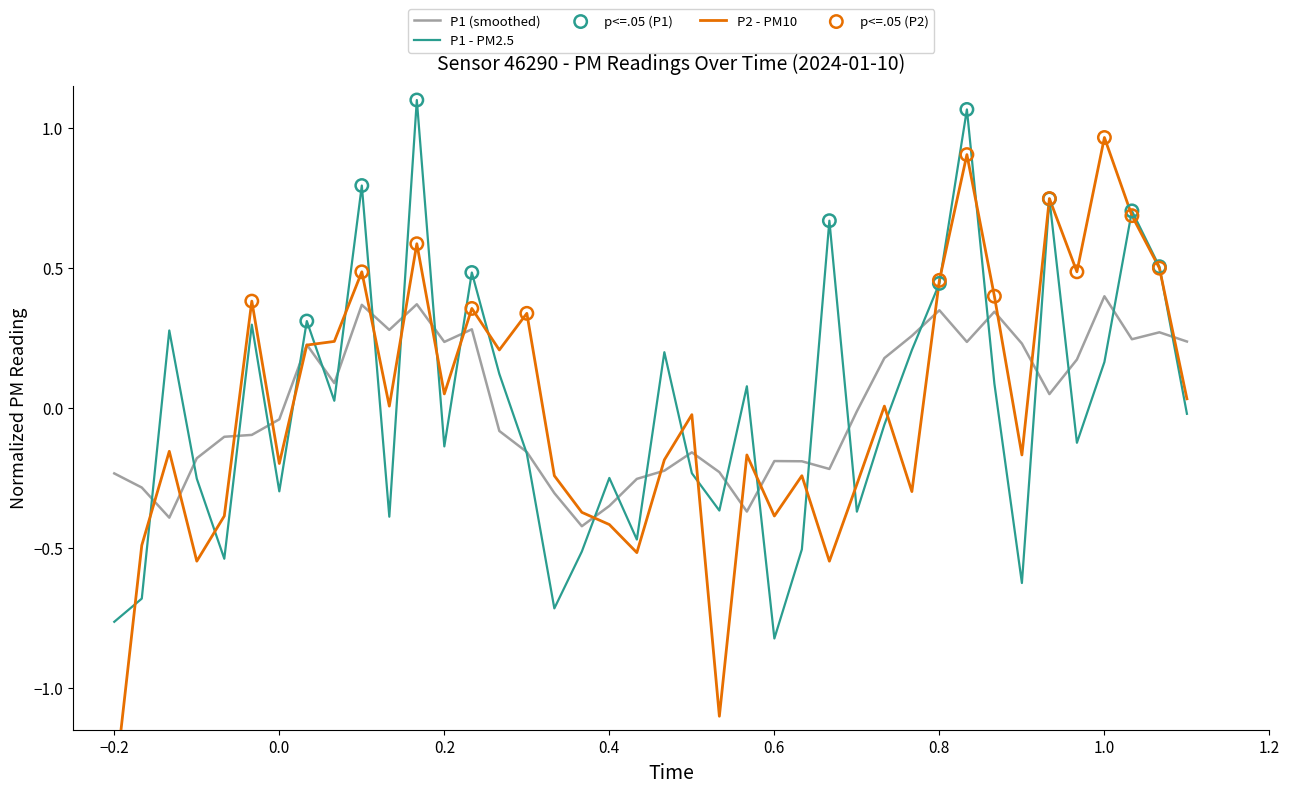

At how many categories does at least one series exceed 1?

2